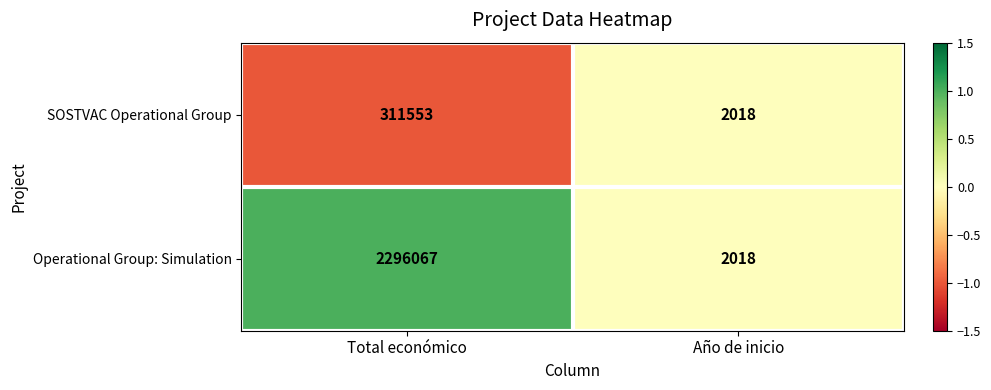

What value does the SOSTVAC Operational Group series have at Año de inicio?

2018